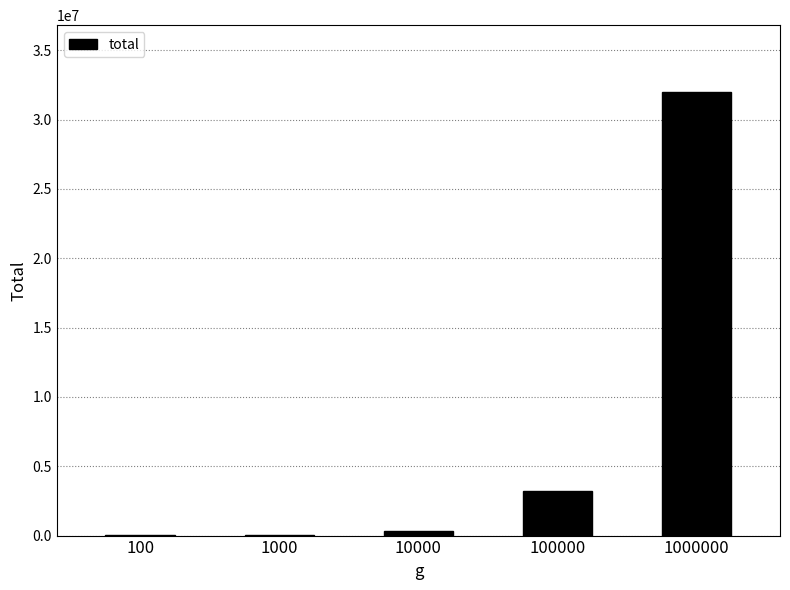

What is the average value?

7115203